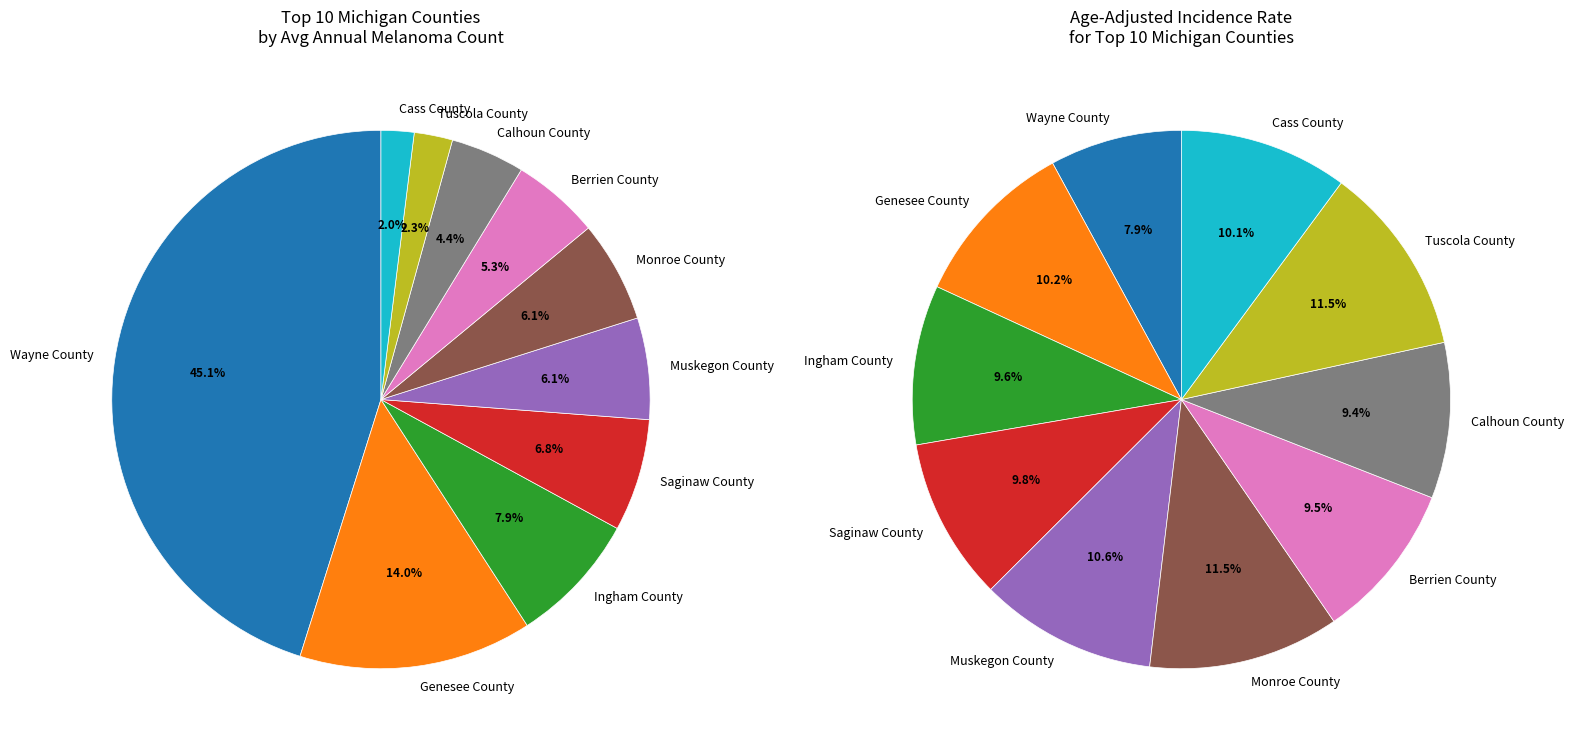

How many slices are in this pie chart?

10